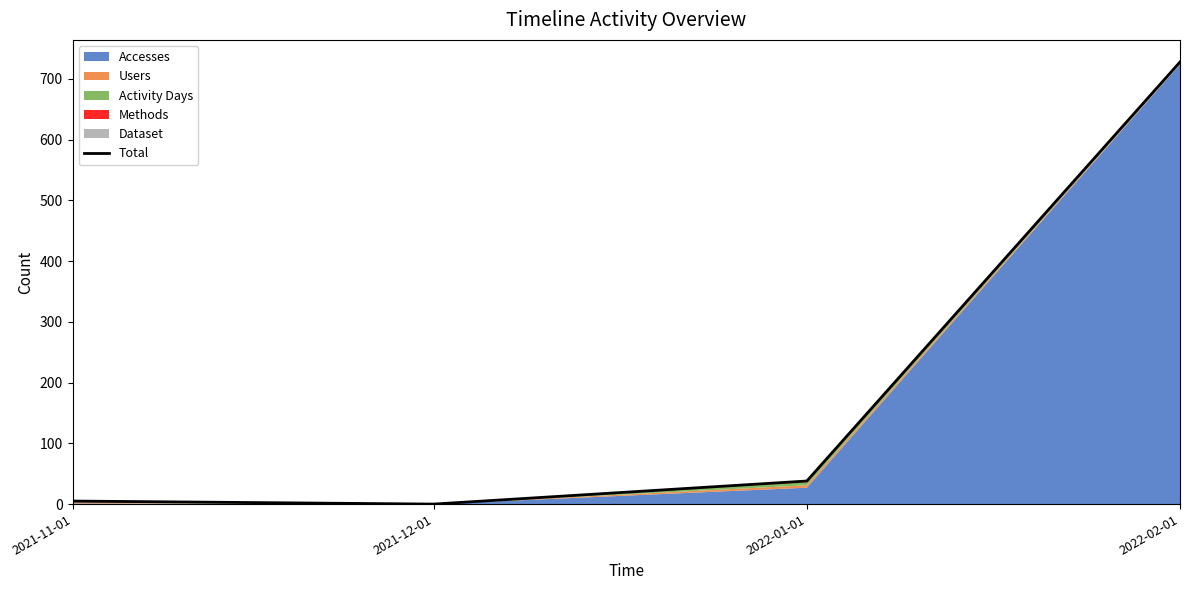

Read the value at 2022-02-01, to the nearest 50.

750